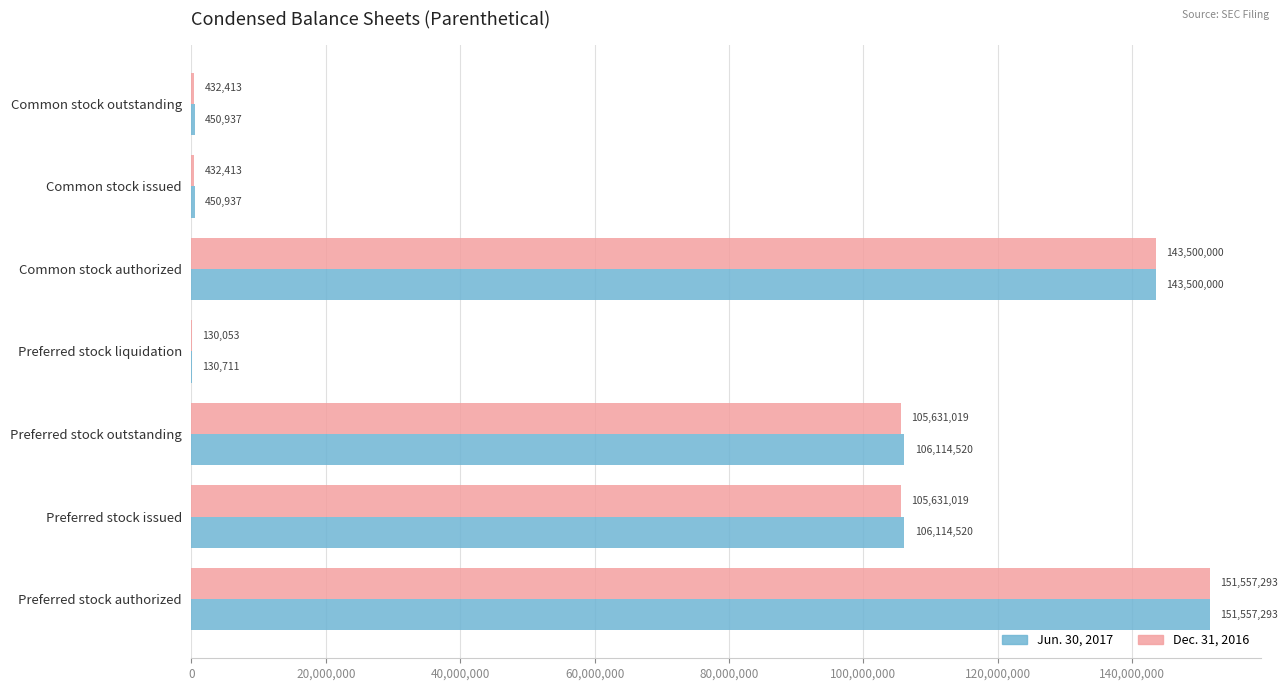

The value of Jun. 30, 2017 at Common stock outstanding is 450937. True or false?

True